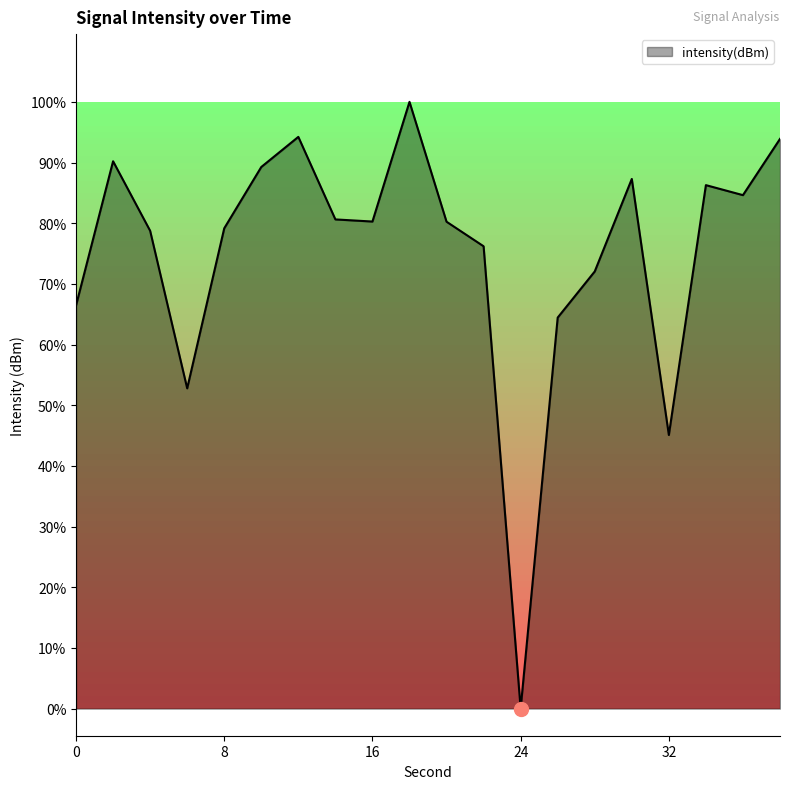

Does the chart have visible grid lines?

No